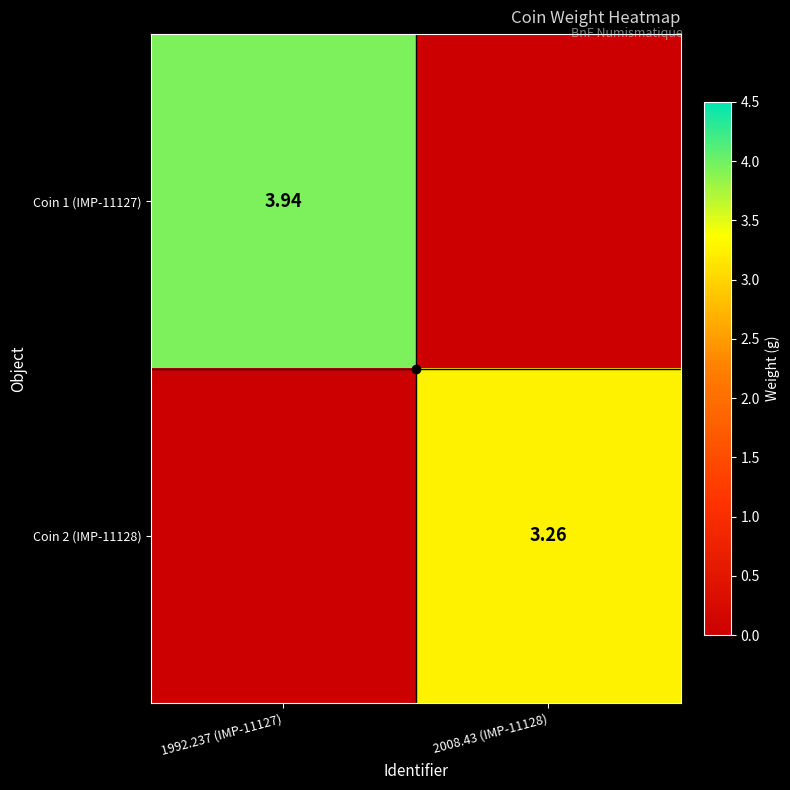

Where does the Coin 2 (IMP-11128) series first go above 3?

2008.43 (IMP-11128)